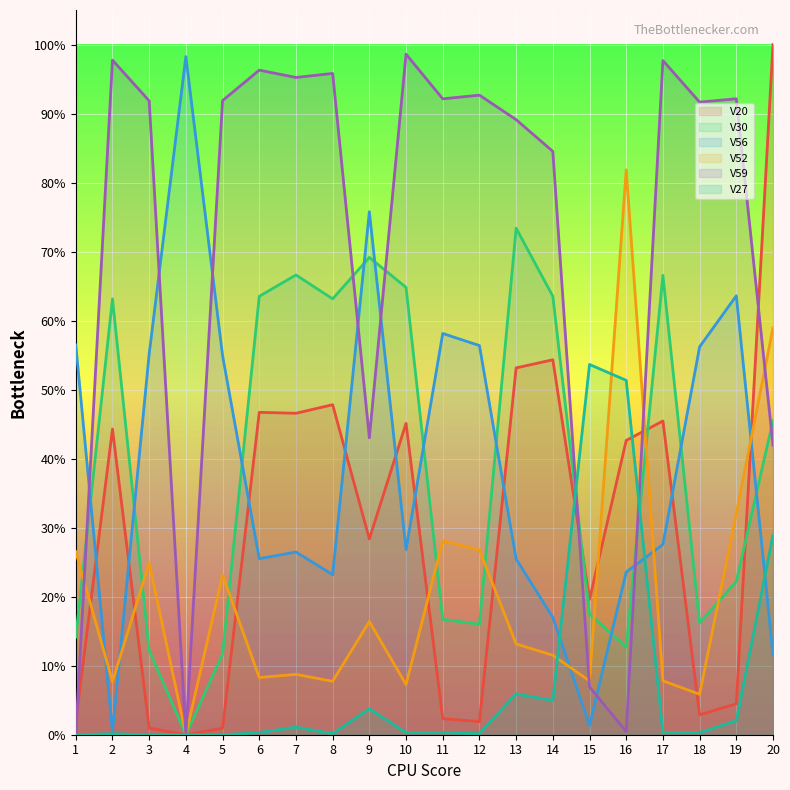

The V30 series shows 0.2 at 19. True or false?

True